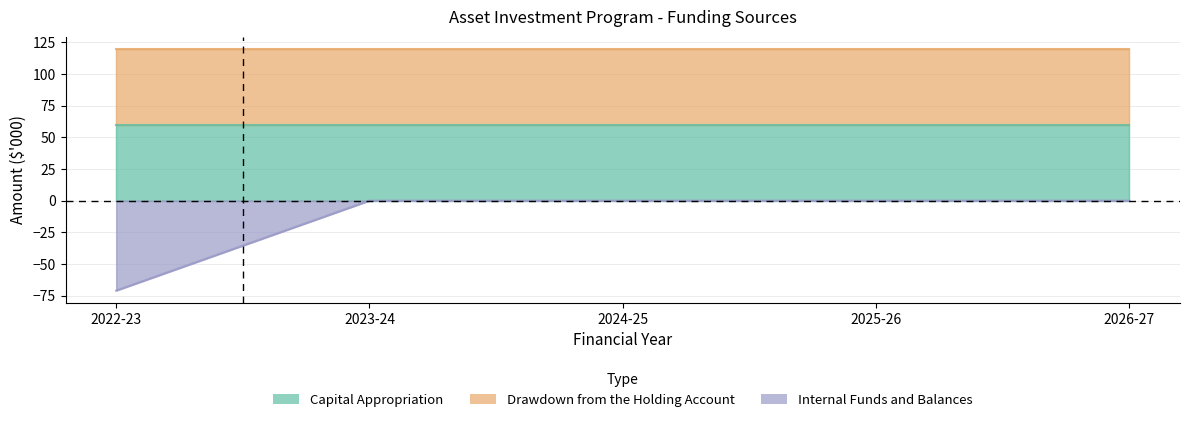

What is the spread (max minus min) of values at 2026-27?

60